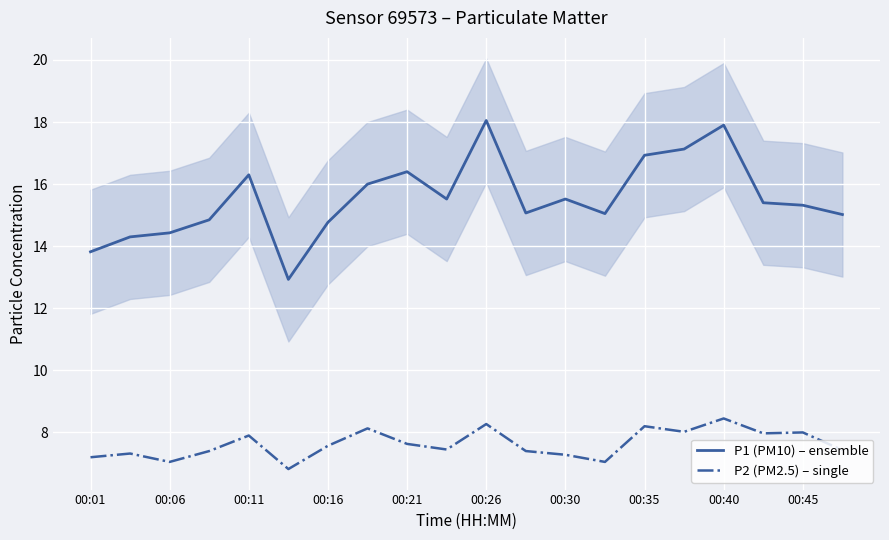

What is the highest value of the P1 (PM10) – ensemble series?

18.1